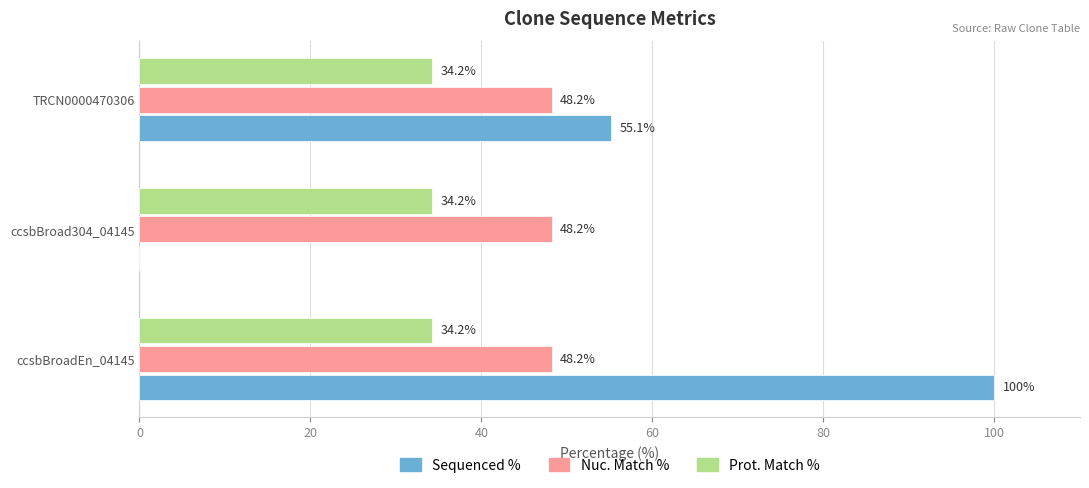

The Nuc. Match % series shows 48.2 at ccsbBroad304_04145. True or false?

True